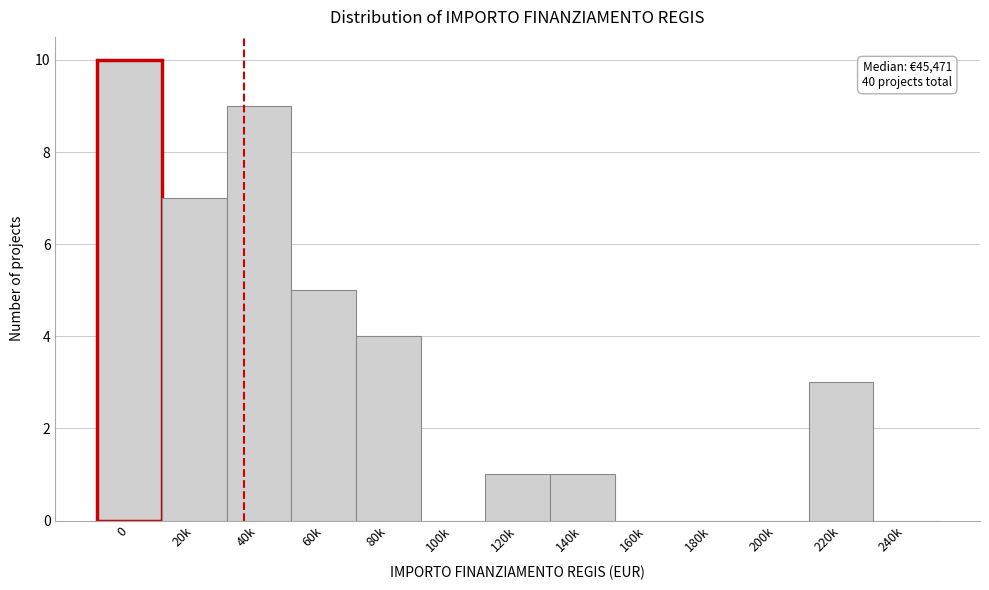

Reading left to right, transcribe all the data shown in this chart.

0=10	20k=7	40k=9	60k=5	80k=4	100k=0	120k=1	140k=1	160k=0	180k=0	200k=0	220k=3	240k=0